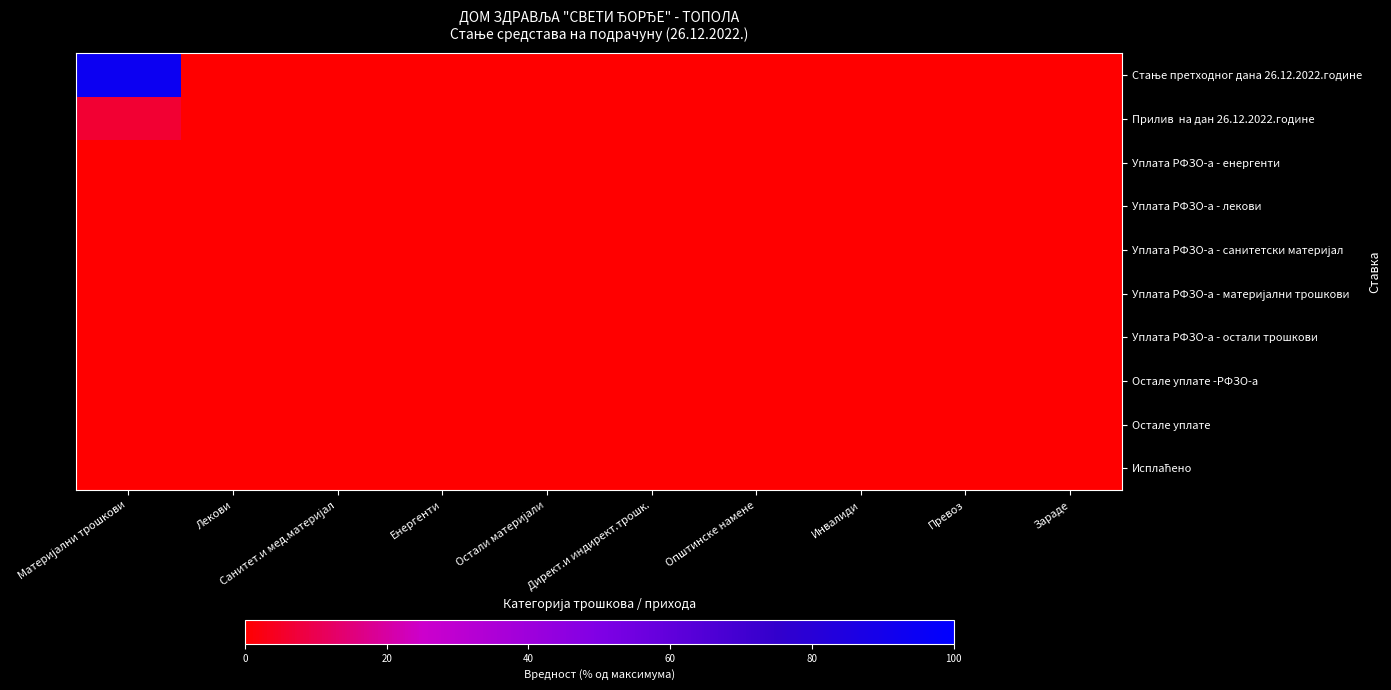

At how many categories does at least one series exceed 13?

1